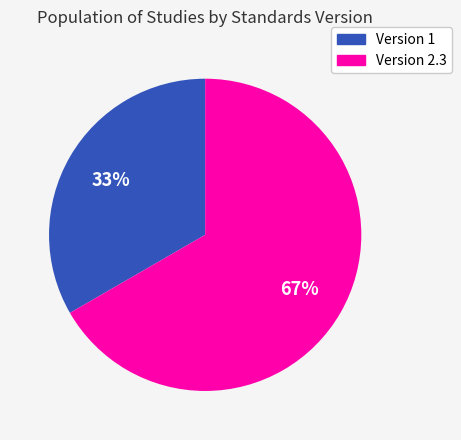

To the nearest percent, what portion does Version 1 represent?

33%